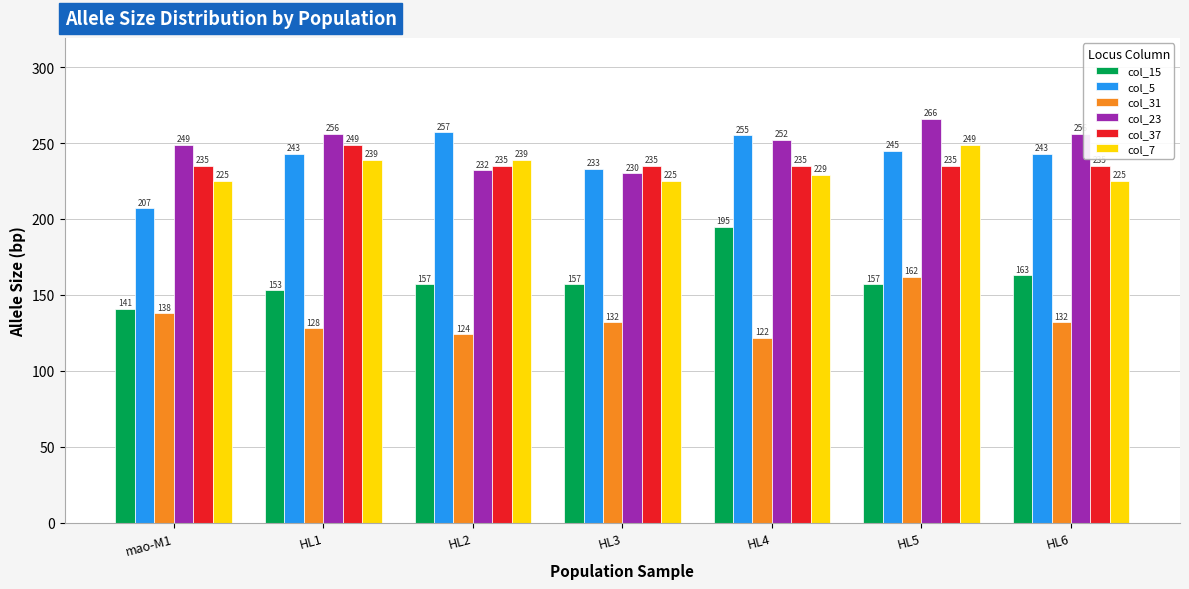

Rank the series at HL5 from highest to lowest value.

col_23, col_7, col_5, col_37, col_31, col_15